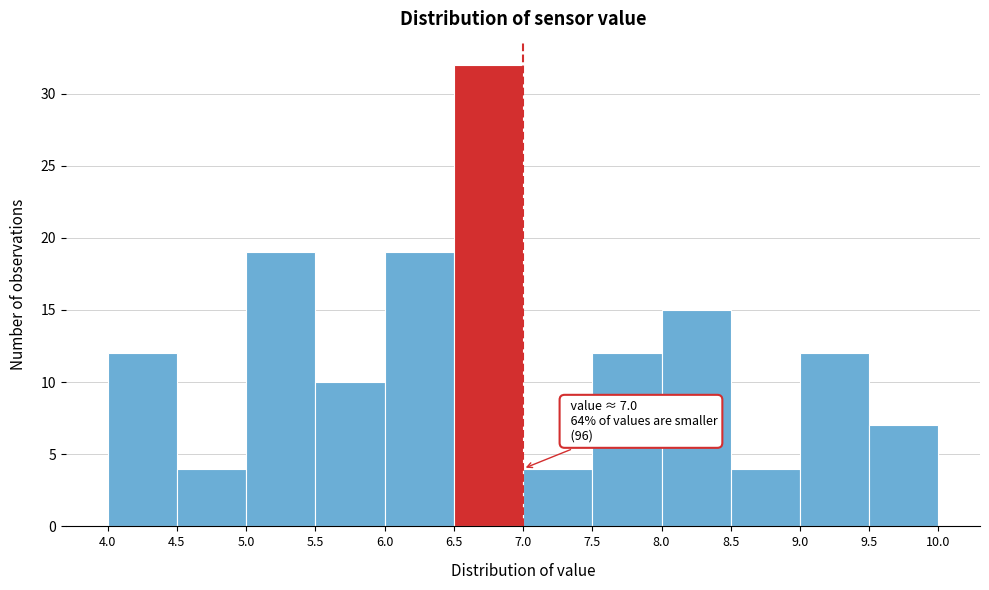

Over which range of the x-axis is the bar tallest?

6.5 to 7.0